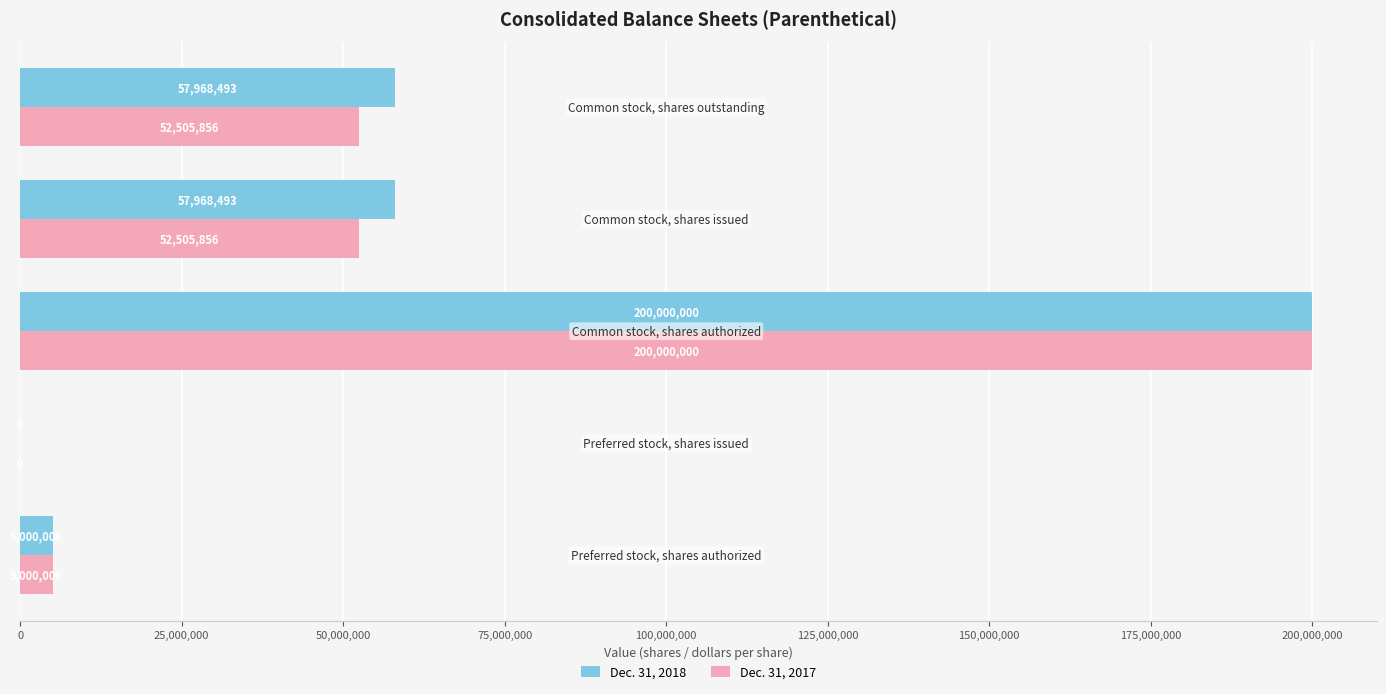

What is the highest value of the Dec. 31, 2017 series?

200000000